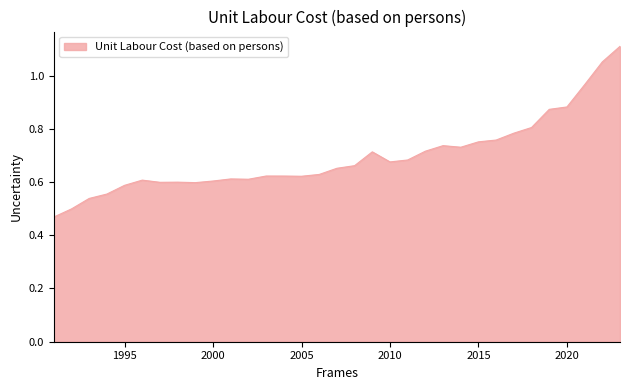

Does the chart display data point markers on the line(s)?

No